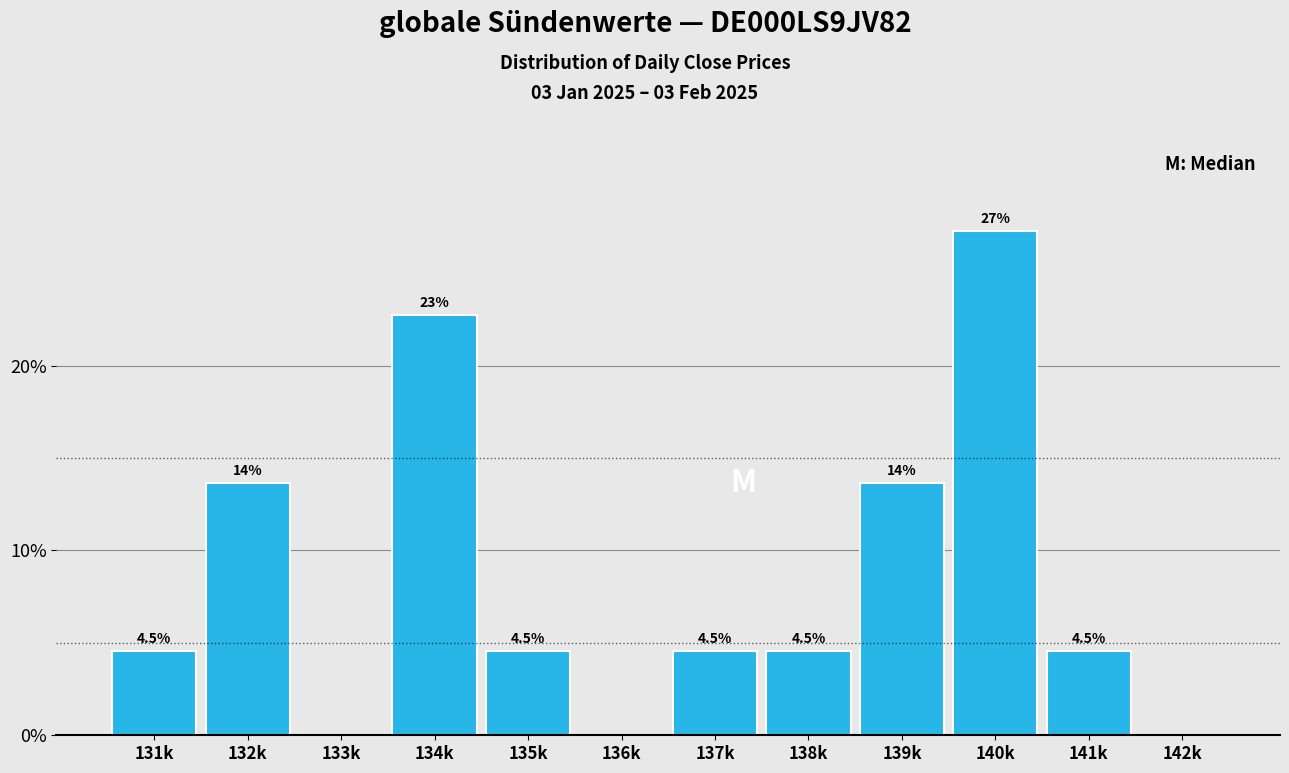

Reading left to right, transcribe all the data shown in this chart.

131k=4.5	132k=13.6	133k=0.0	134k=22.7	135k=4.5	136k=0.0	137k=4.5	138k=4.5	139k=13.6	140k=27.3	141k=4.5	142k=0.0